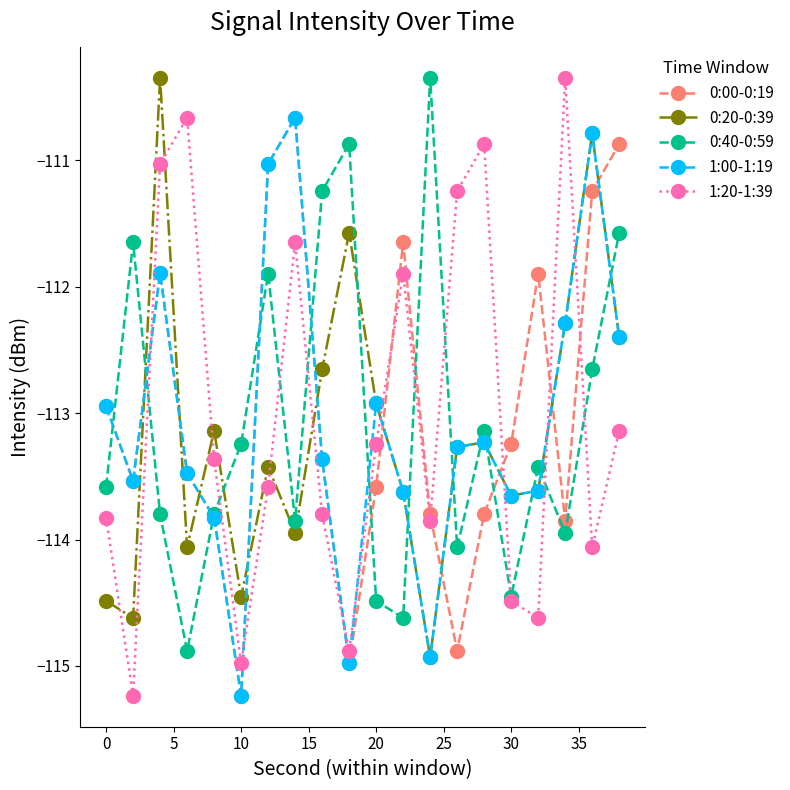

How many data points in 0:40-0:59 are above -113?

7